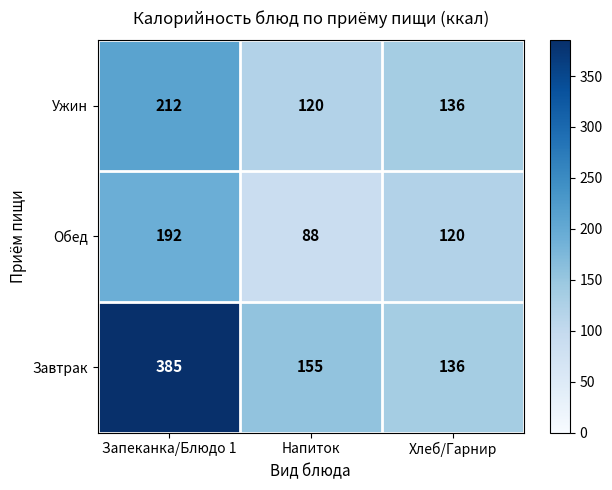

What is the maximum value shown in the chart?

385